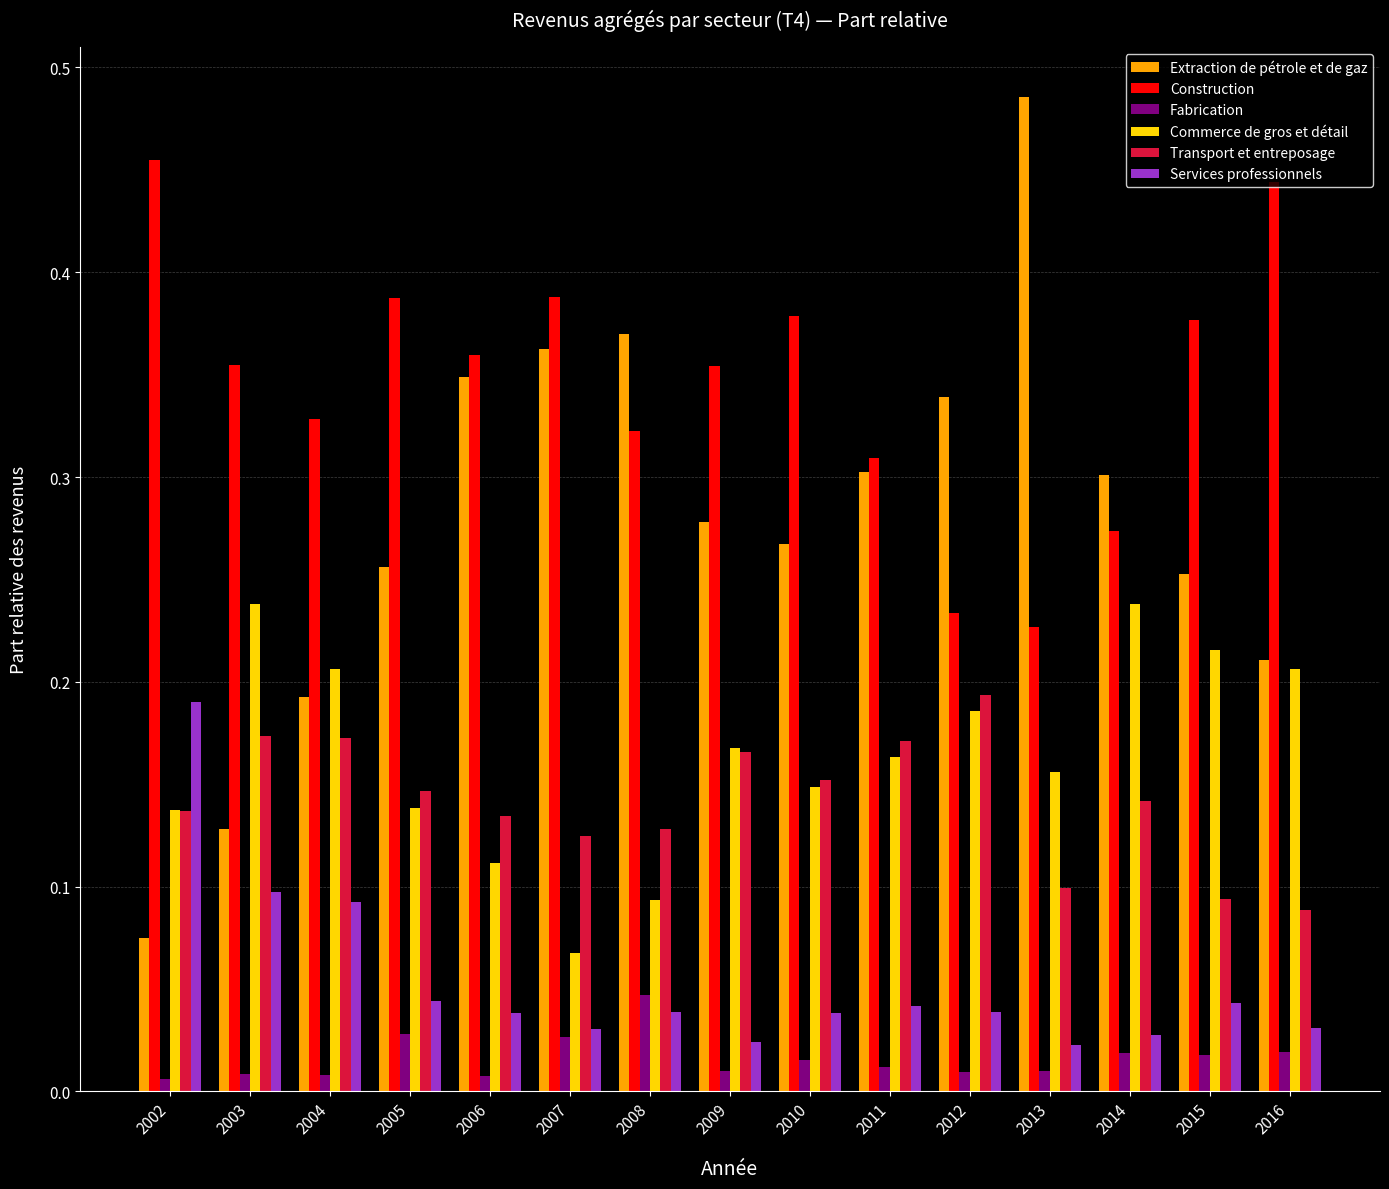

Which category has the highest value across all series?

2013